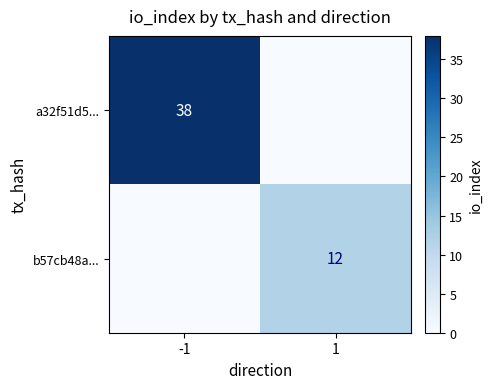

Is it true that a32f51d5... equals 38 at -1?

True